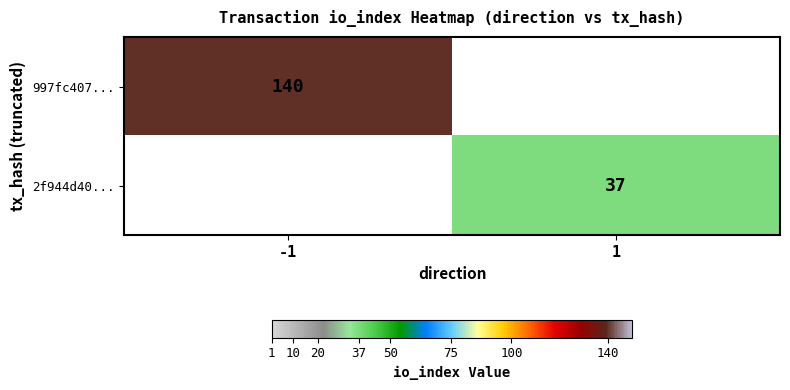

Is the value of 2f944d40... at 1 greater than the value of 997fc407... at -1?

No